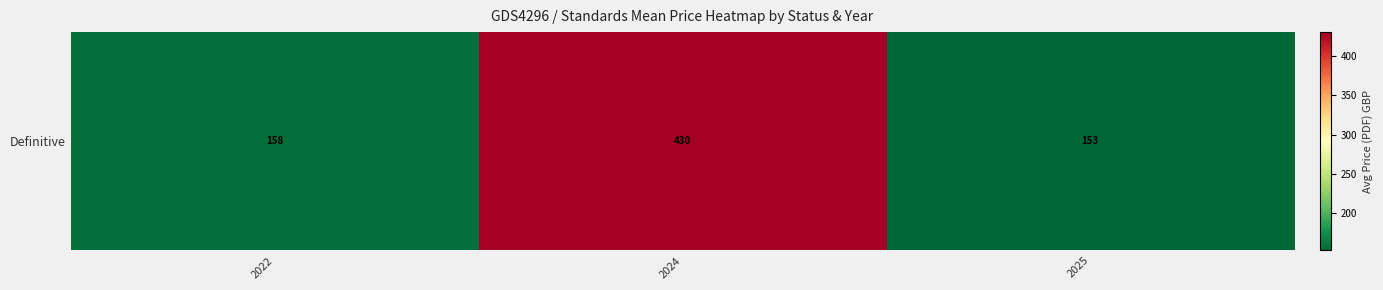

What is the minimum value shown in the chart?

152.8